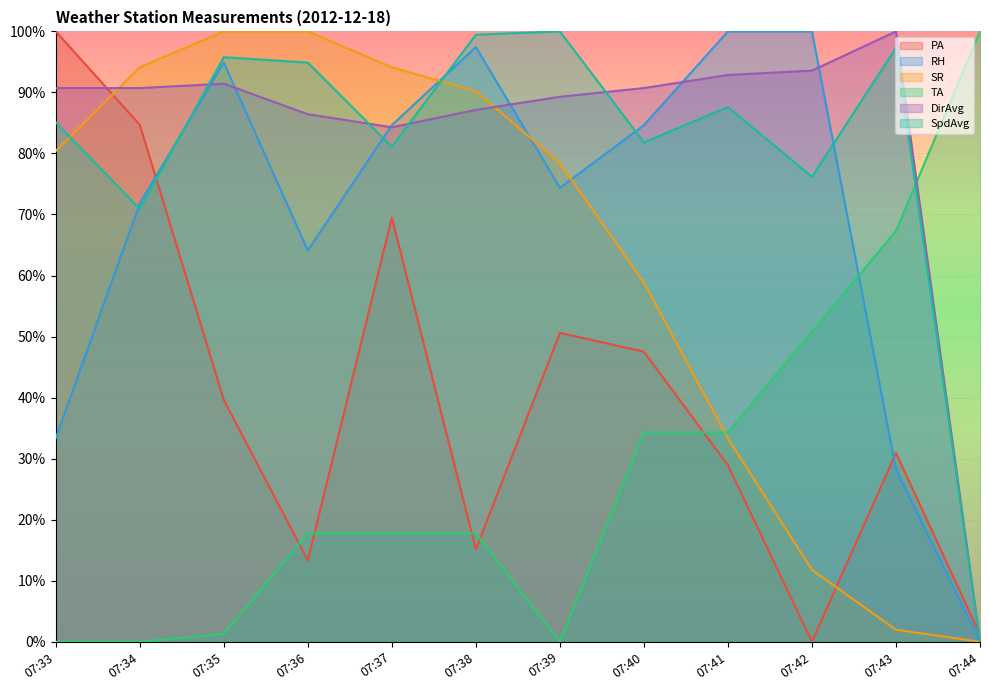

What is the sum of all TA values?

3.4